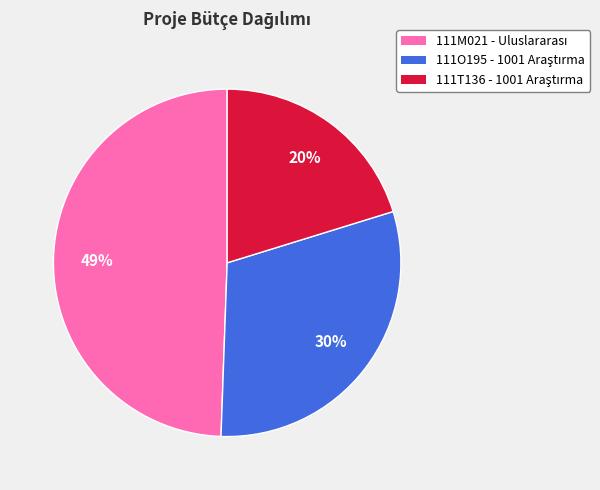

To the nearest percent, what is the difference between the largest and smallest slice percentages?

29%